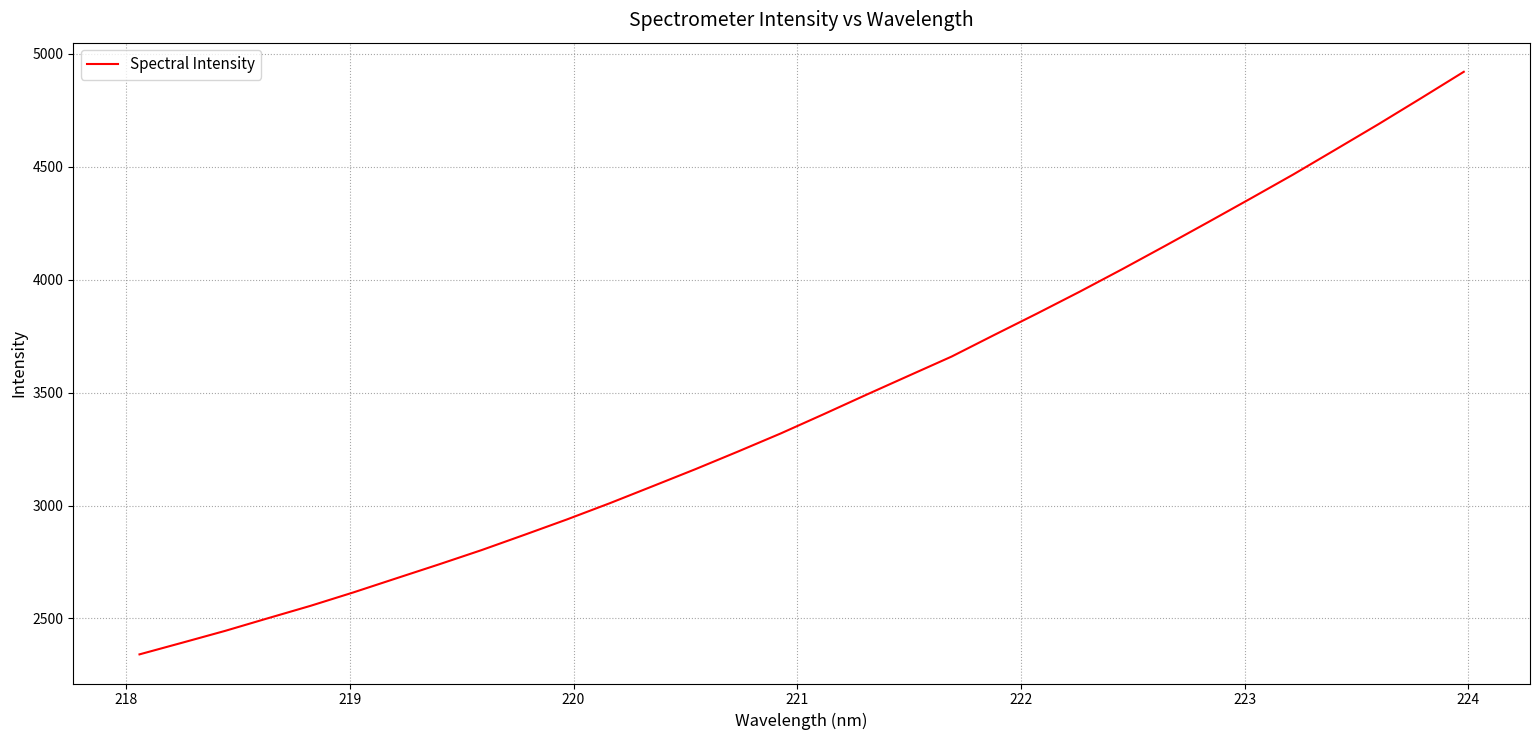

What is the average value?

3457.6